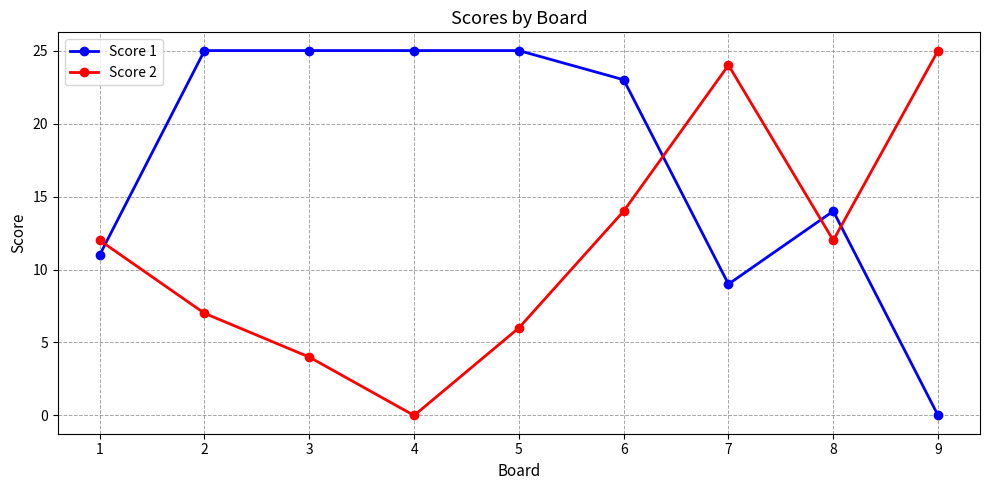

Reading left to right, transcribe all the data shown in this chart.

Score 1: 1=11	2=25	3=25	4=25	5=25	6=23	7=9	8=14	9=0
Score 2: 1=12	2=7	3=4	4=0	5=6	6=14	7=24	8=12	9=25